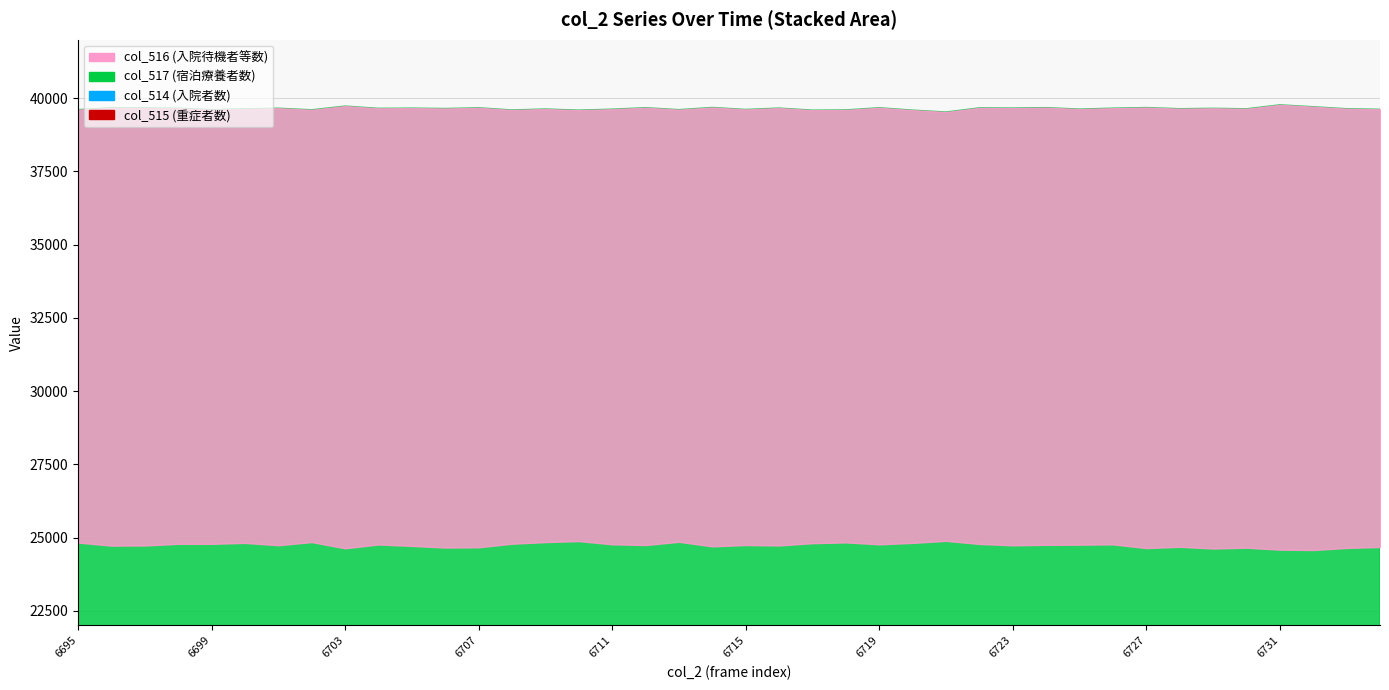

Which series has the largest total across all categories?

col_517